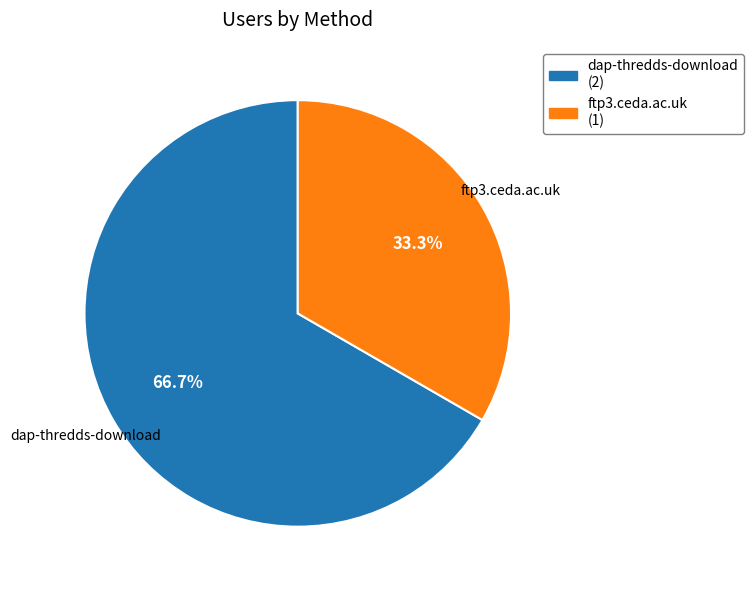

What percentage is NOT represented by dap-thredds-download?

33.3%